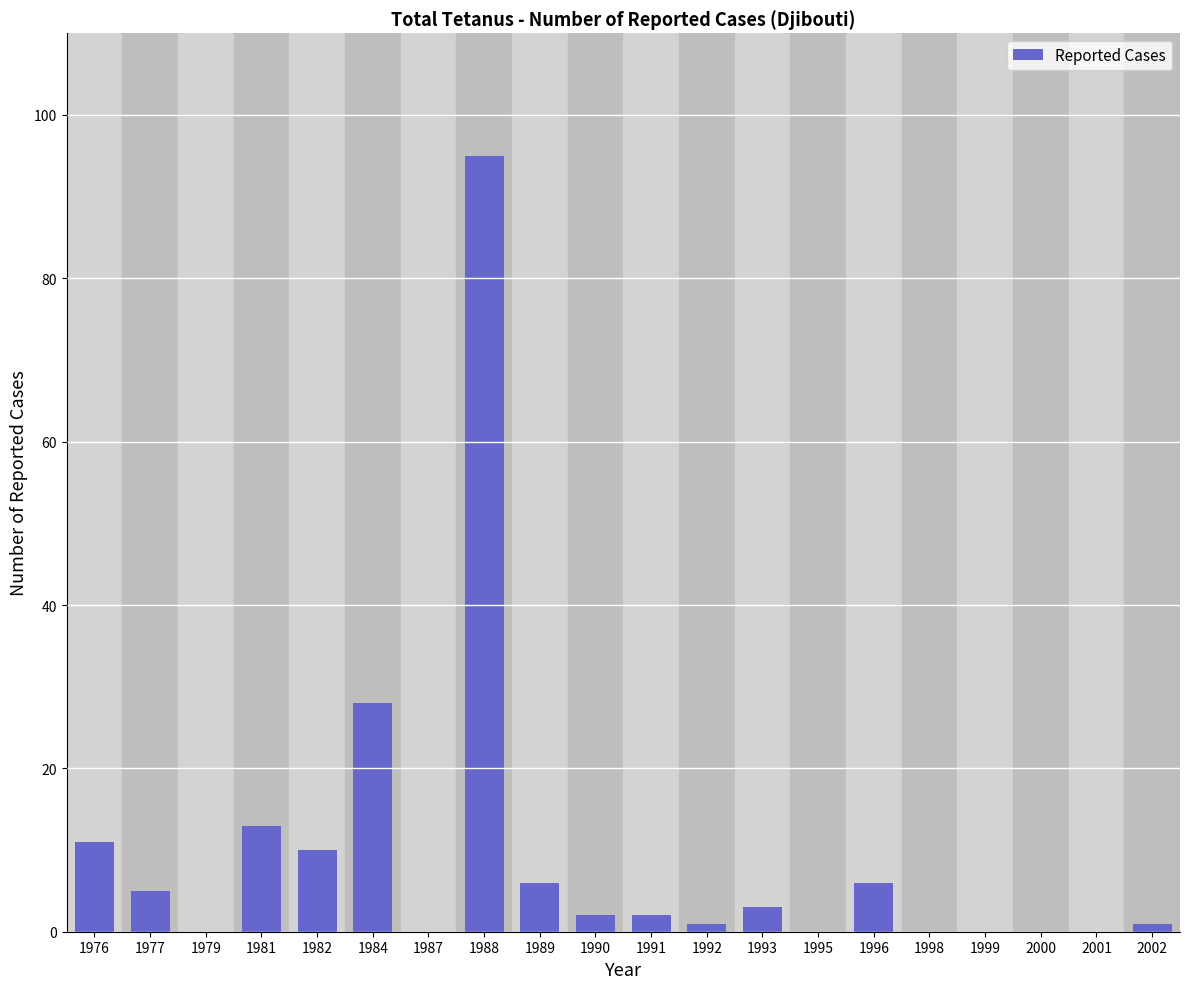

Which has a higher value, 2001 or 1990?

1990